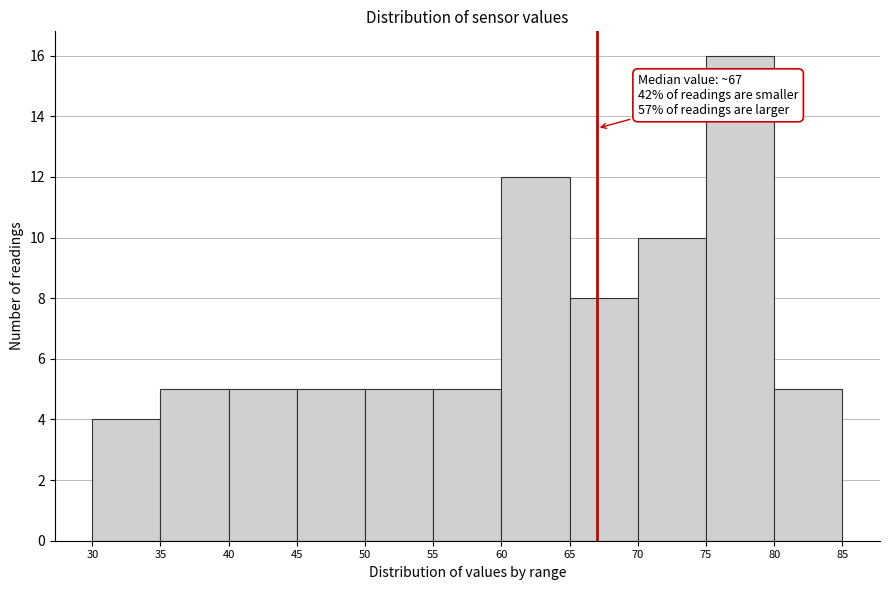

Which range on the x-axis has the tallest bar?

75 to 80